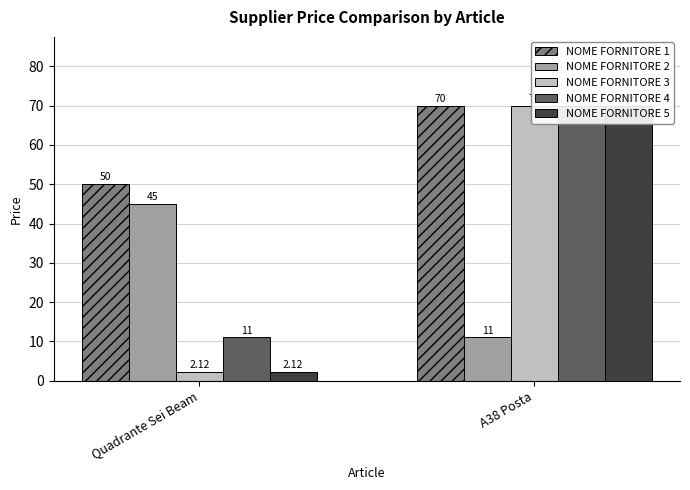

Reading left to right, transcribe all the data shown in this chart.

NOME FORNITORE 1: 50.0	70.0
NOME FORNITORE 2: 45.0	11.0
NOME FORNITORE 3: 2.1	70.0
NOME FORNITORE 4: 11.0	70.0
NOME FORNITORE 5: 2.1	70.0